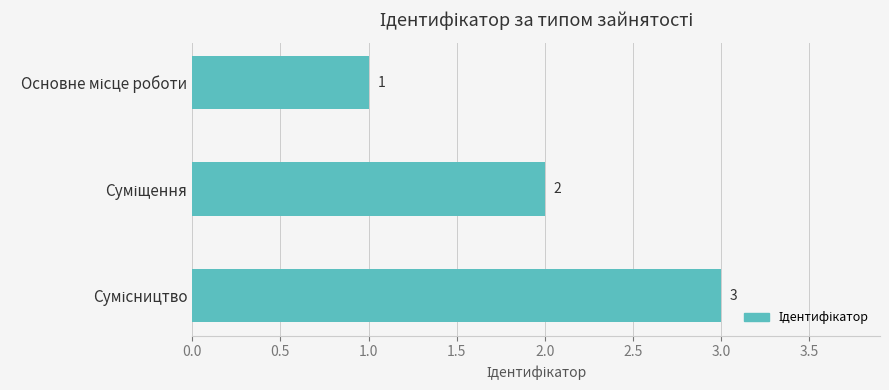

Count the values in the range 1 to 3.

3